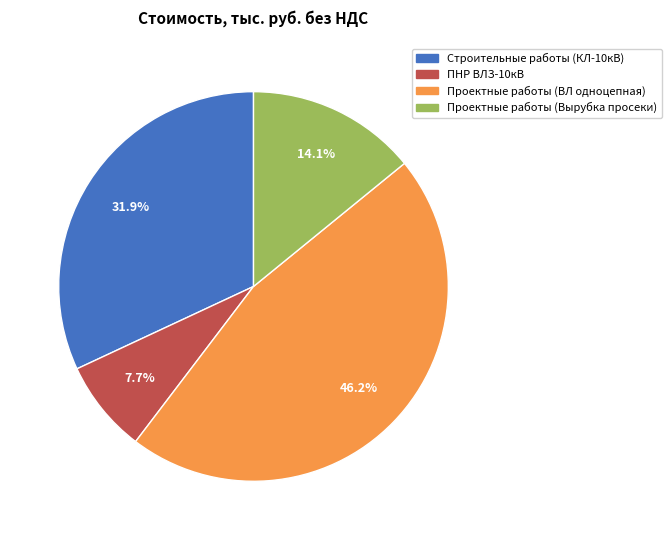

Is it true that Строительные работы (КЛ-10кВ) is 32% of the pie?

True